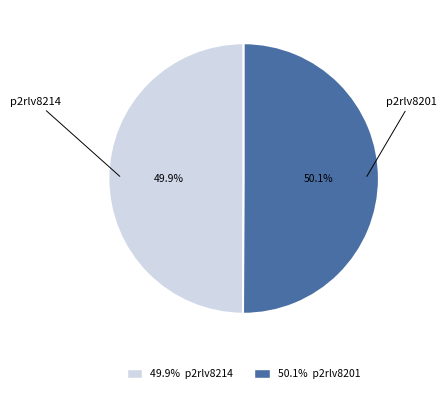

To the nearest percent, what is the combined percentage of p2rlv8214 and p2rlv8201?

100%